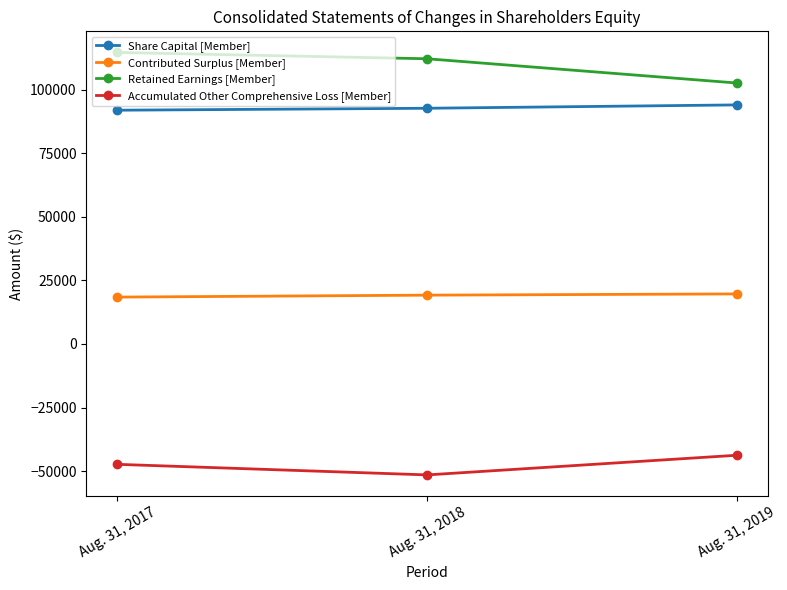

What is the lowest value of the Retained Earnings [Member] series?

102633